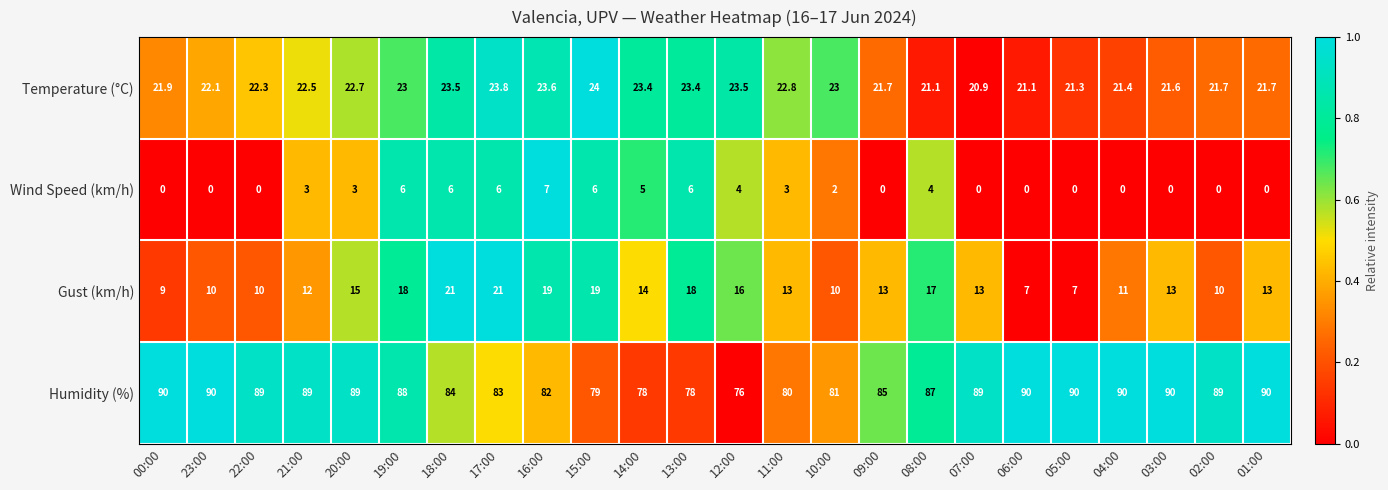

What is the highest value of the Humidity (%) series?

90.0